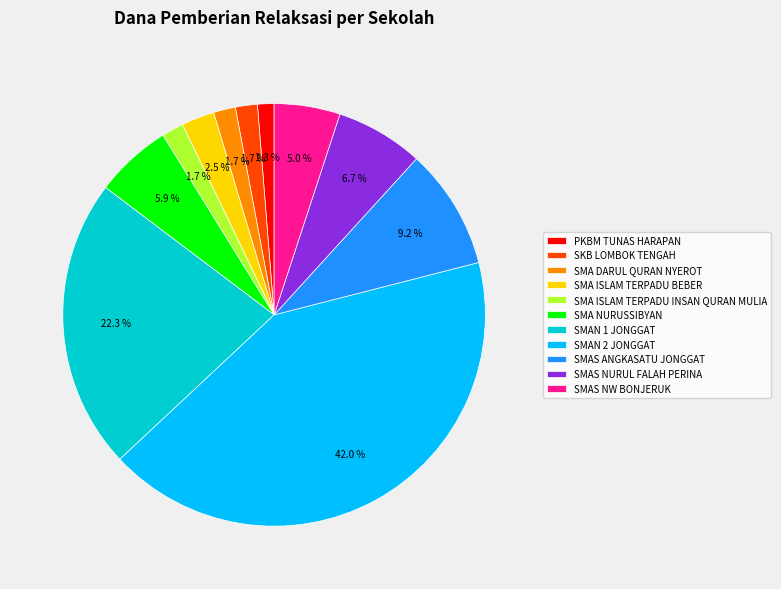

Approximately how many times larger is the value at SMAS ANGKASATU JONGGAT compared to SMAS NURUL FALAH PERINA?

1.4